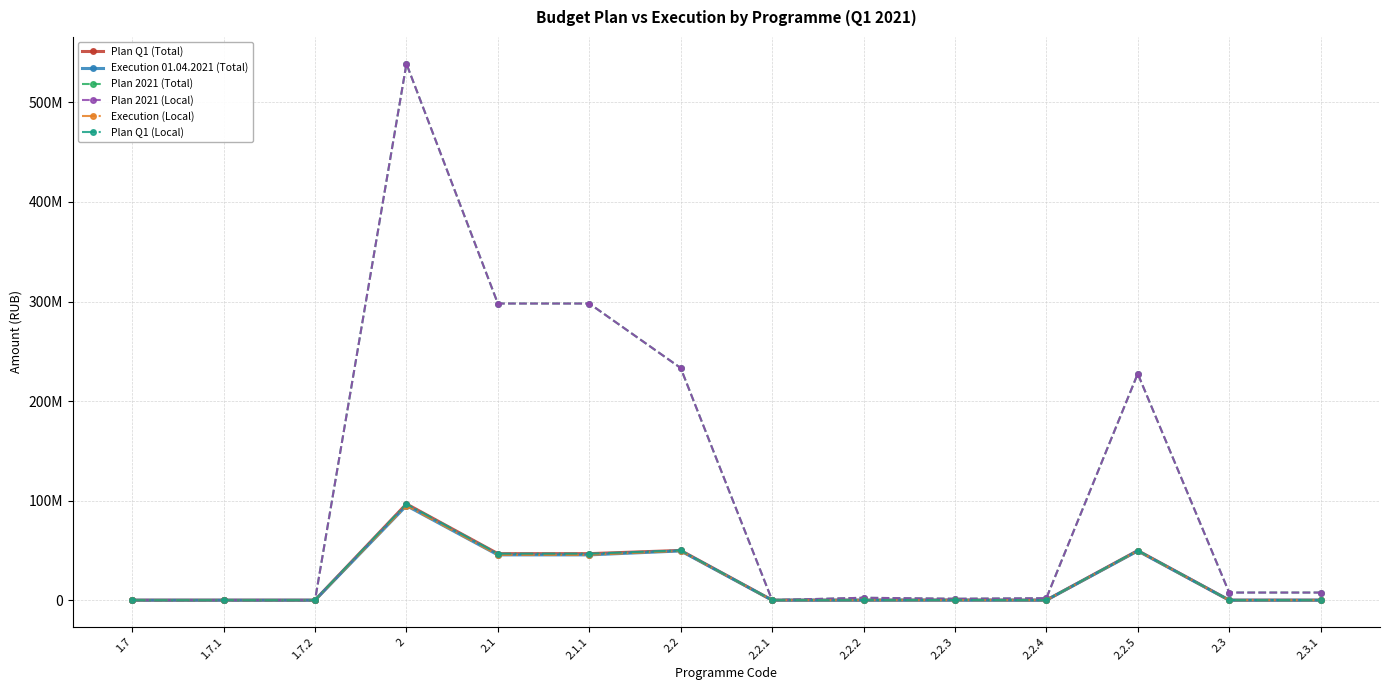

Which category has the highest value in the Plan 2021 (Total) series?

2